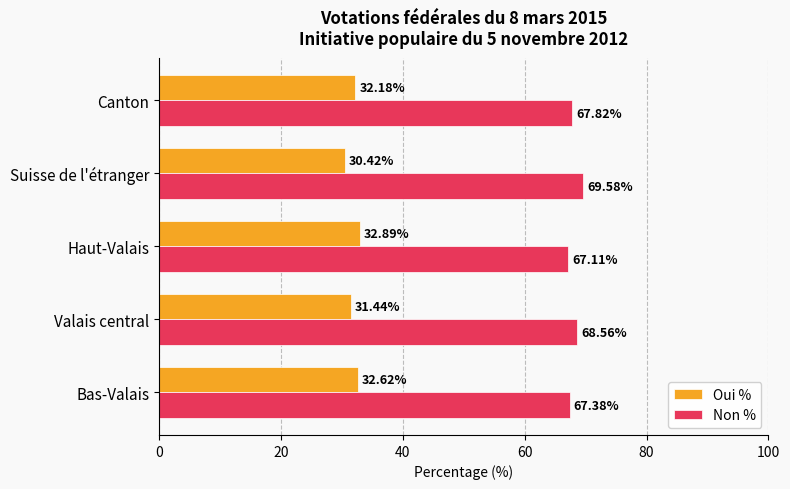

What is the difference between the highest and lowest values at Suisse de l'étranger?

39.2